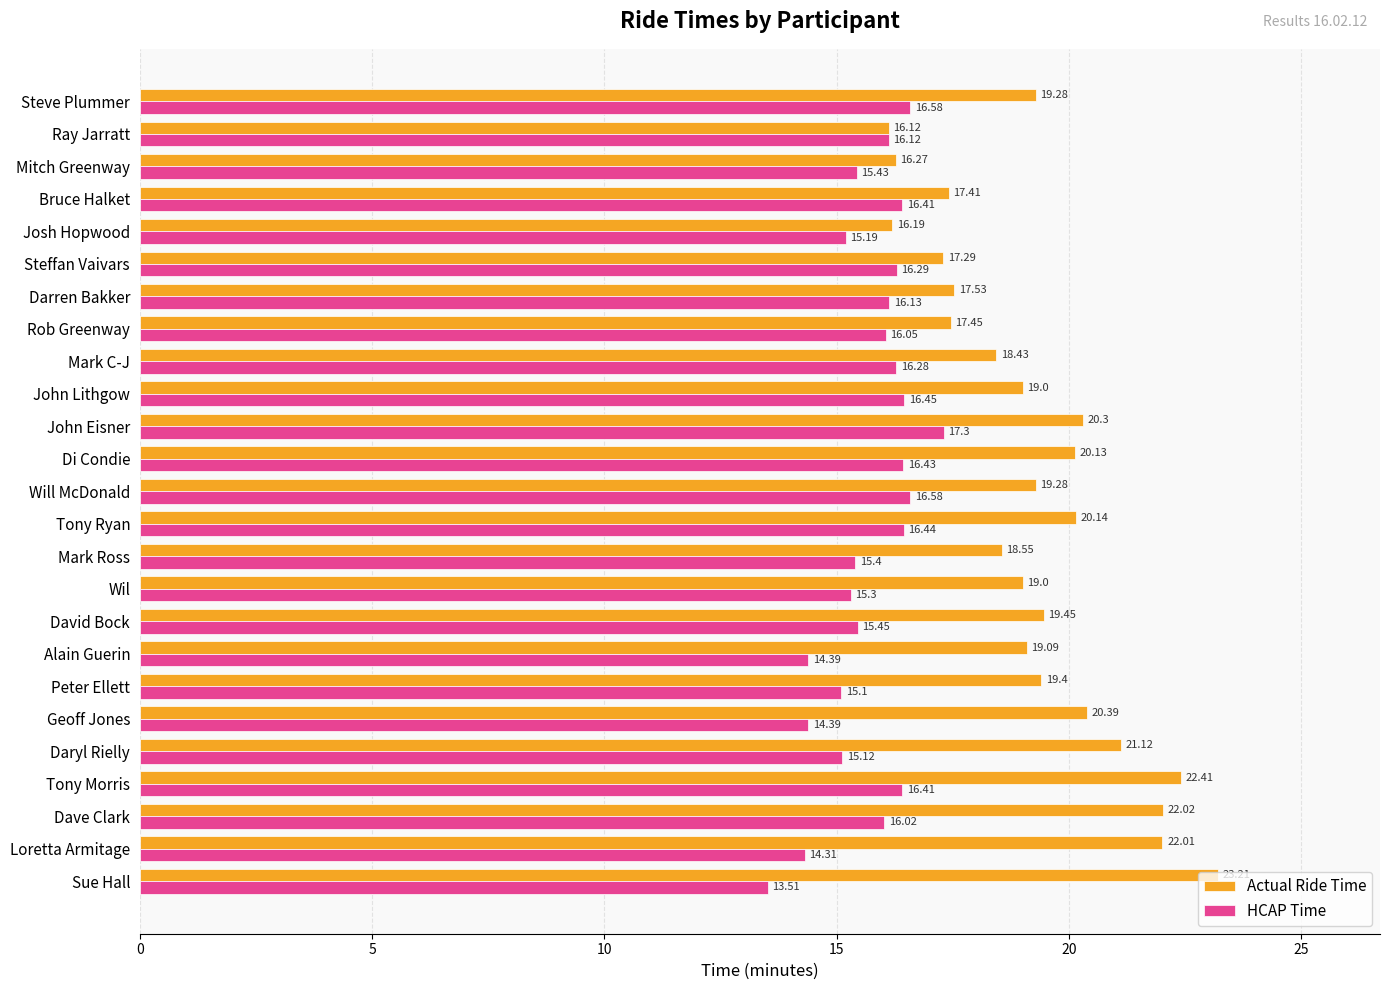

Which category has the highest value in the HCAP Time series?

John Eisner